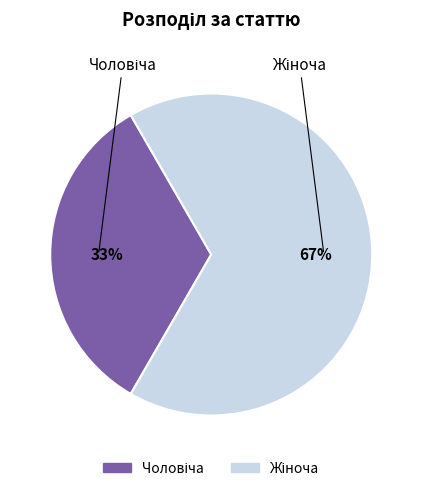

To the nearest percent, what is the average slice percentage?

50%